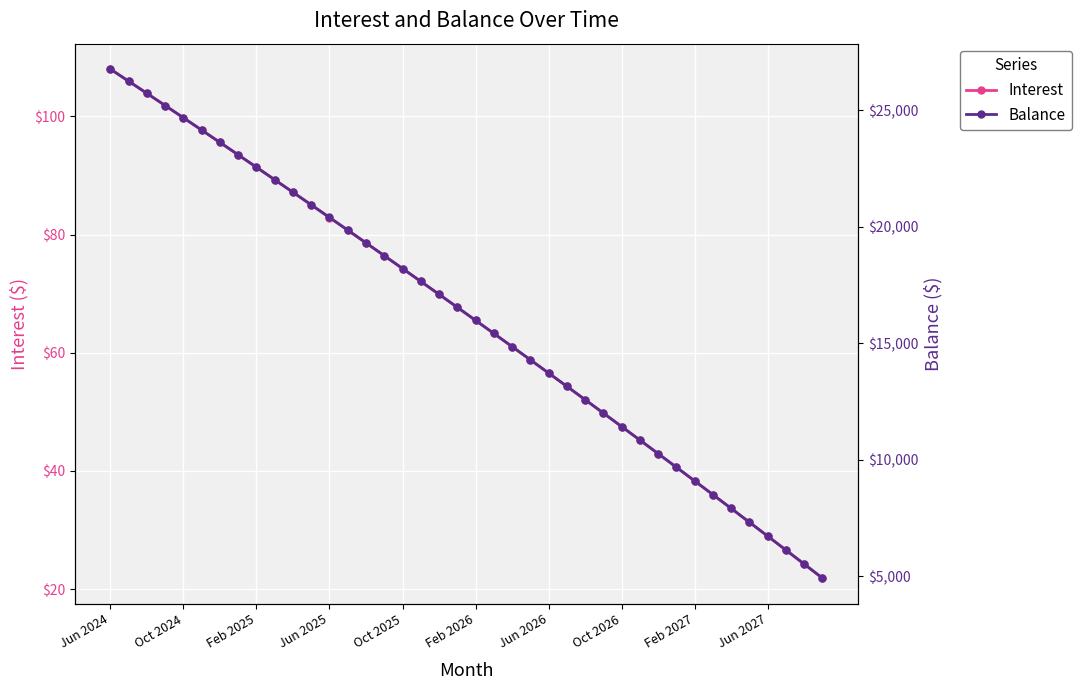

True or false: Interest has a value of 31.3 at 35.

True